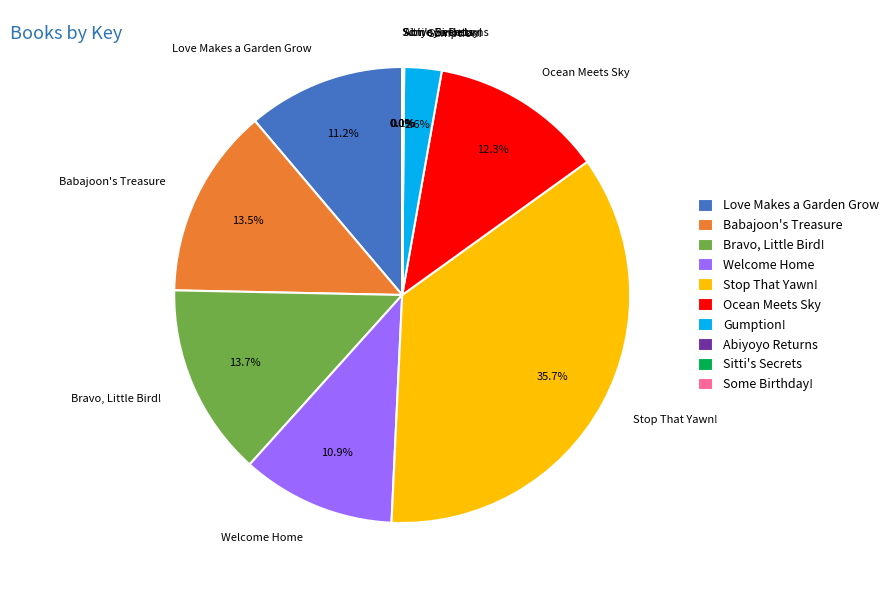

To the nearest percent, what is the combined percentage of Welcome Home and Love Makes a Garden Grow?

22%